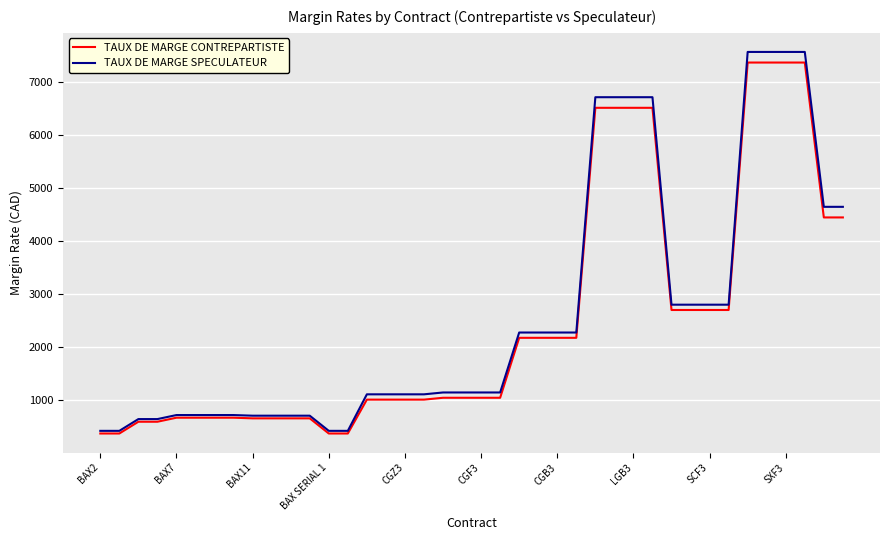

What is the lowest value of the TAUX DE MARGE SPECULATEUR series?

419